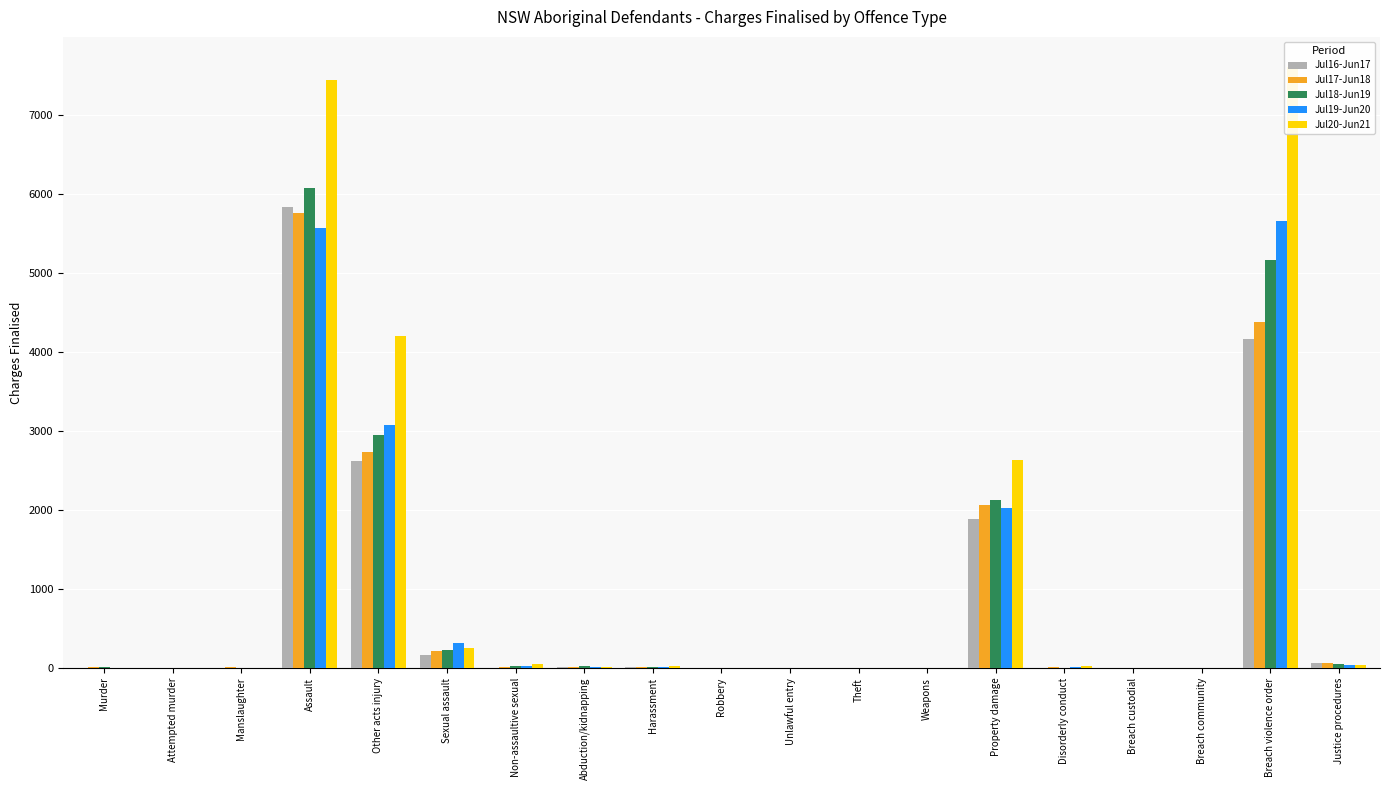

Rank the categories by Jul17-Jun18 value from lowest to highest.

Attempted murder, Robbery, Unlawful entry, Weapons, Breach custodial, Breach community, Theft, Murder, Manslaughter, Disorderly conduct, Non-assaultive sexual, Abduction/kidnapping, Harassment, Justice procedures, Sexual assault, Property damage, Other acts injury, Breach violence order, Assault